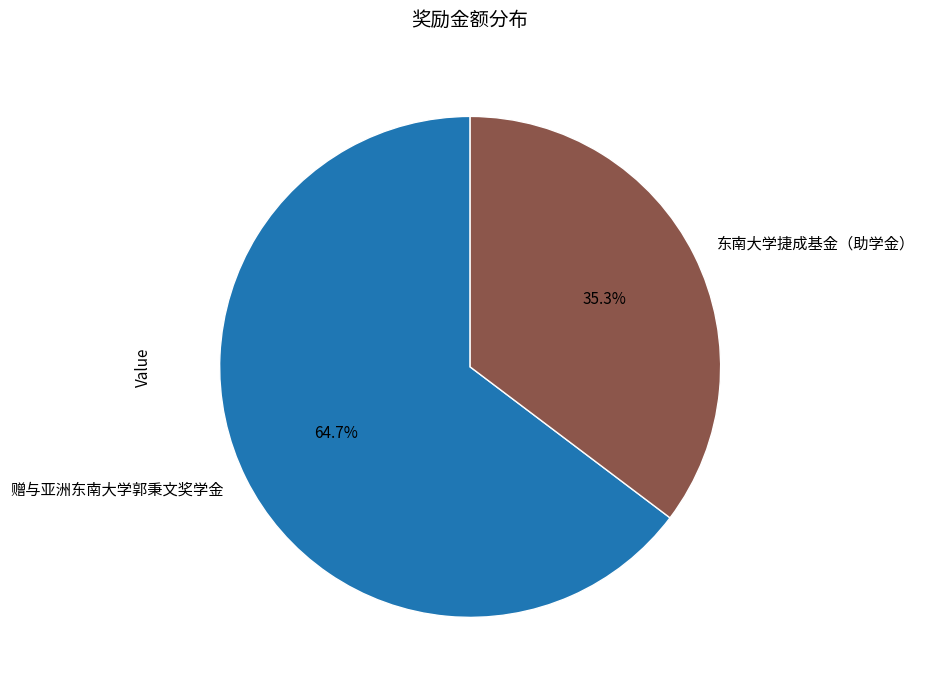

What percentage is NOT represented by 赠与亚洲东南大学郭秉文奖学金?

35.3%